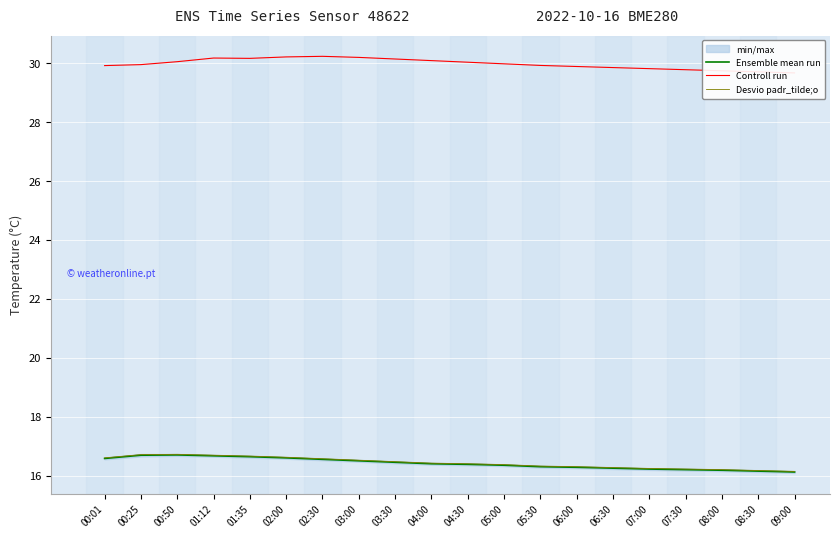

The Desvio padr_tilde;o series shows 22.4 at 00:50. True or false?

False